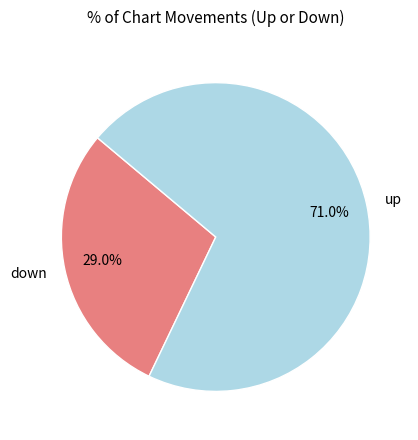

What is the smallest slice in the pie chart?

down